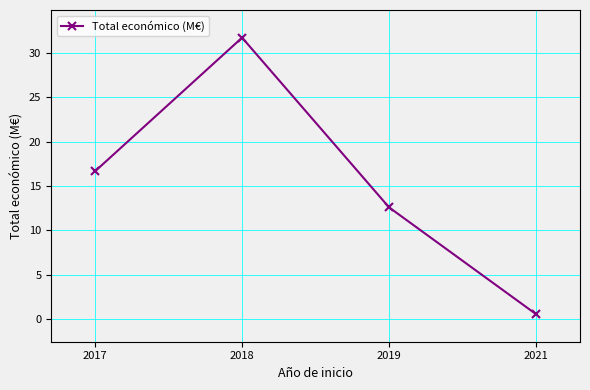

How many lines are shown in the chart?

1